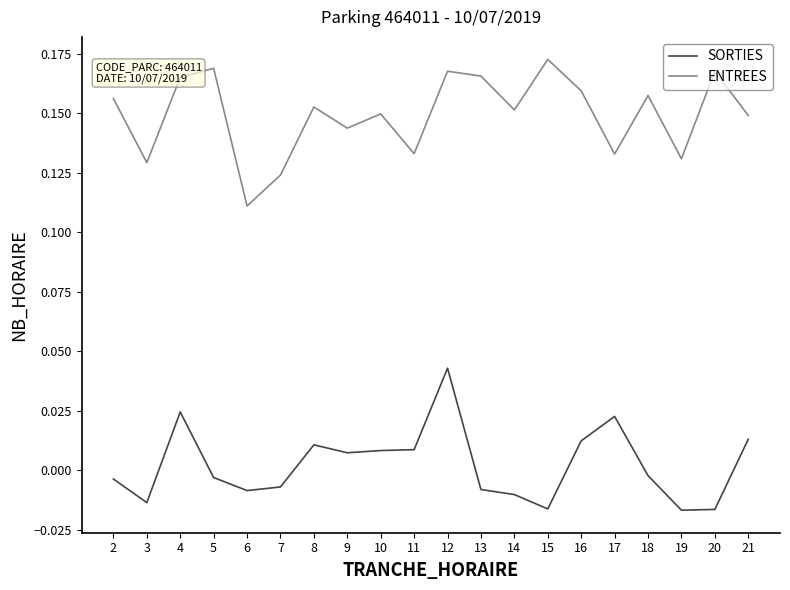

True or false: ENTREES has a value of 0.1 at 15.

False